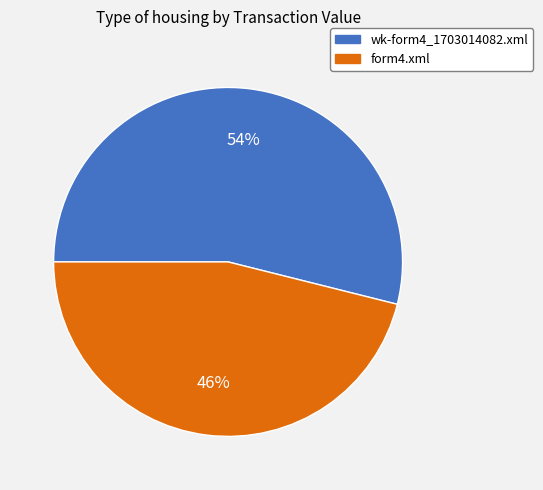

To the nearest percent, what portion does wk-form4_1703014082.xml represent?

54%